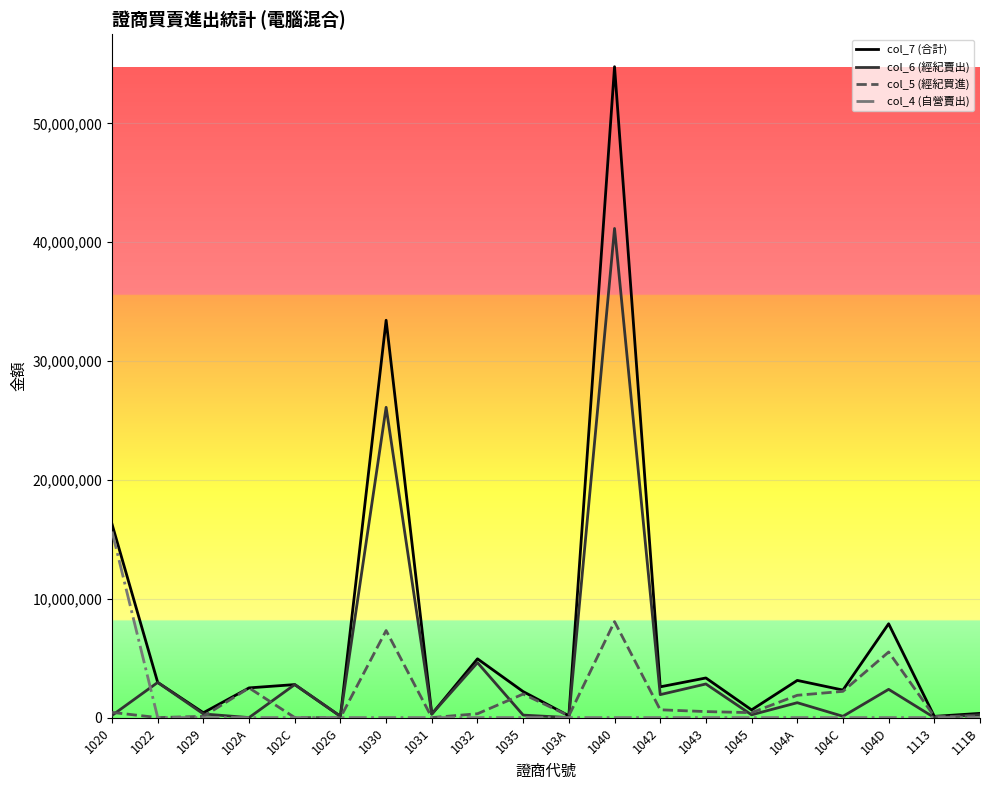

True or false: col_5 (經紀買進) and col_6 (經紀賣出) cross at least once.

True